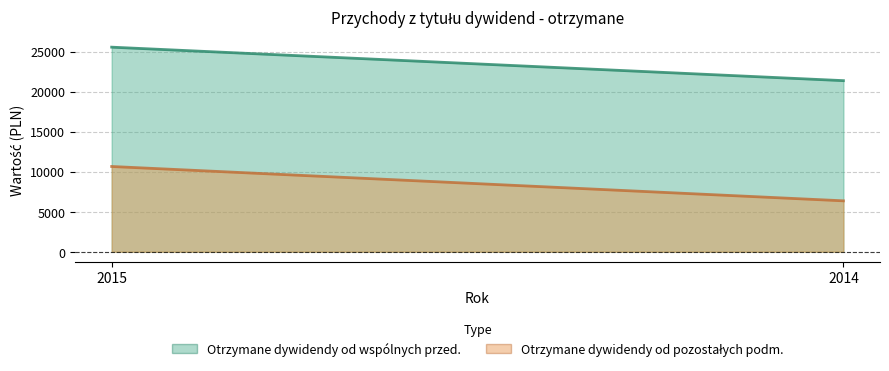

Reading left to right, what are all the values shown in this chart?

Otrzymane dywidendy od wspólnych przed.: 2015=25571	2014=21387
Otrzymane dywidendy od pozostałych podm.: 2015=10658	2014=6366